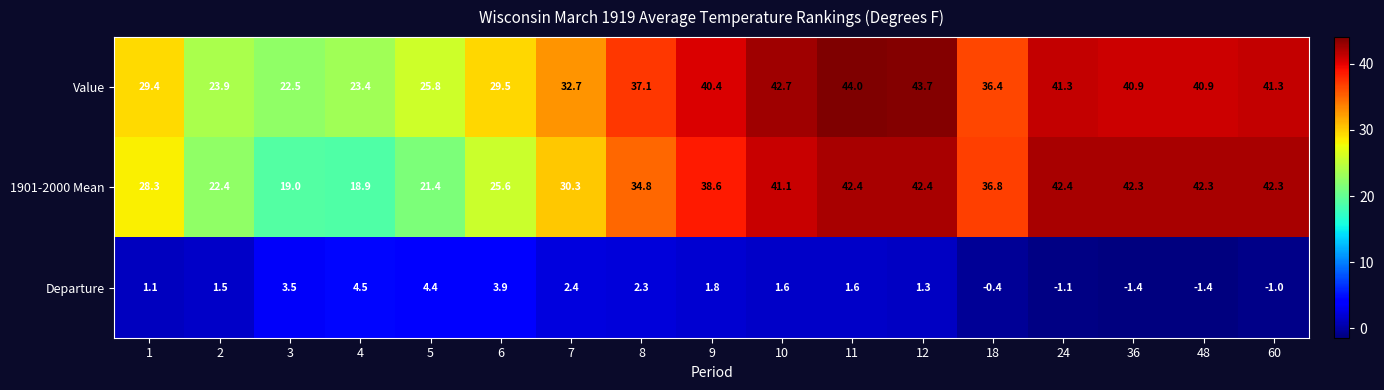

True or false: 1901-2000 Mean has a value of 22.4 at 2.

True